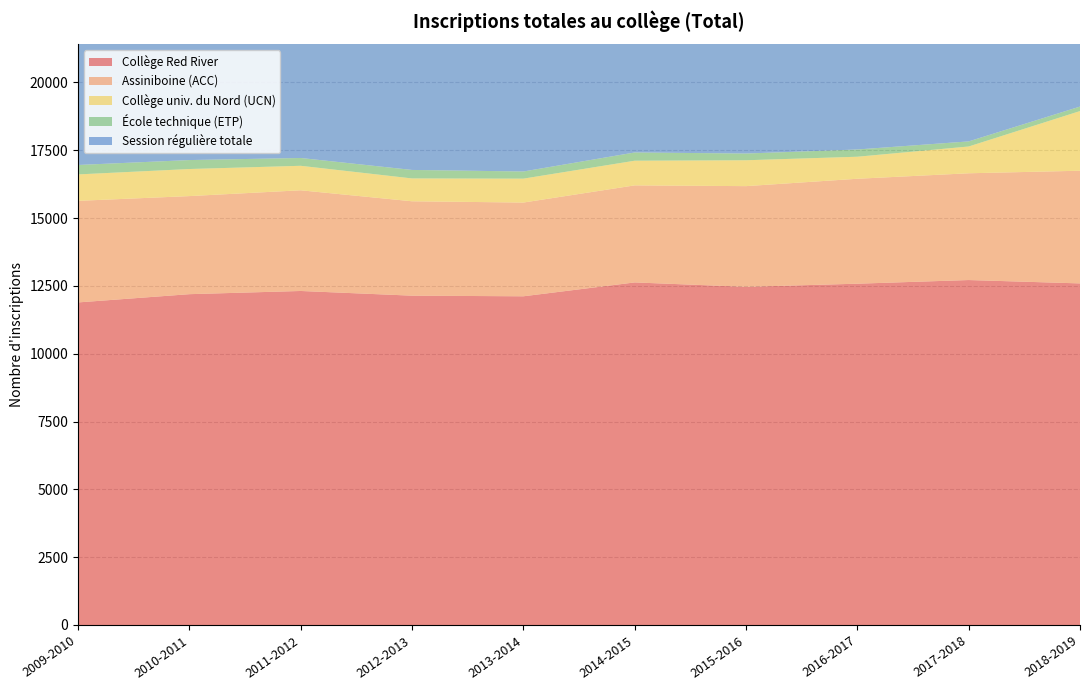

Reading right to left, extract all data points from this chart.

Collège Red River: 12591	12715	12580	12465	12627	12116	12139	12312	12194	11890
Assiniboine (ACC): 4153	3935	3868	3711	3577	3455	3479	3711	3615	3744
Collège univ. du Nord (UCN): 2199	987	812	954	909	881	842	903	998	974
École technique (ETP): 166	188	267	248	304	264	313	288	330	348
Session régulière totale: 19109	17825	17527	17378	17417	16716	16773	17214	17137	16956